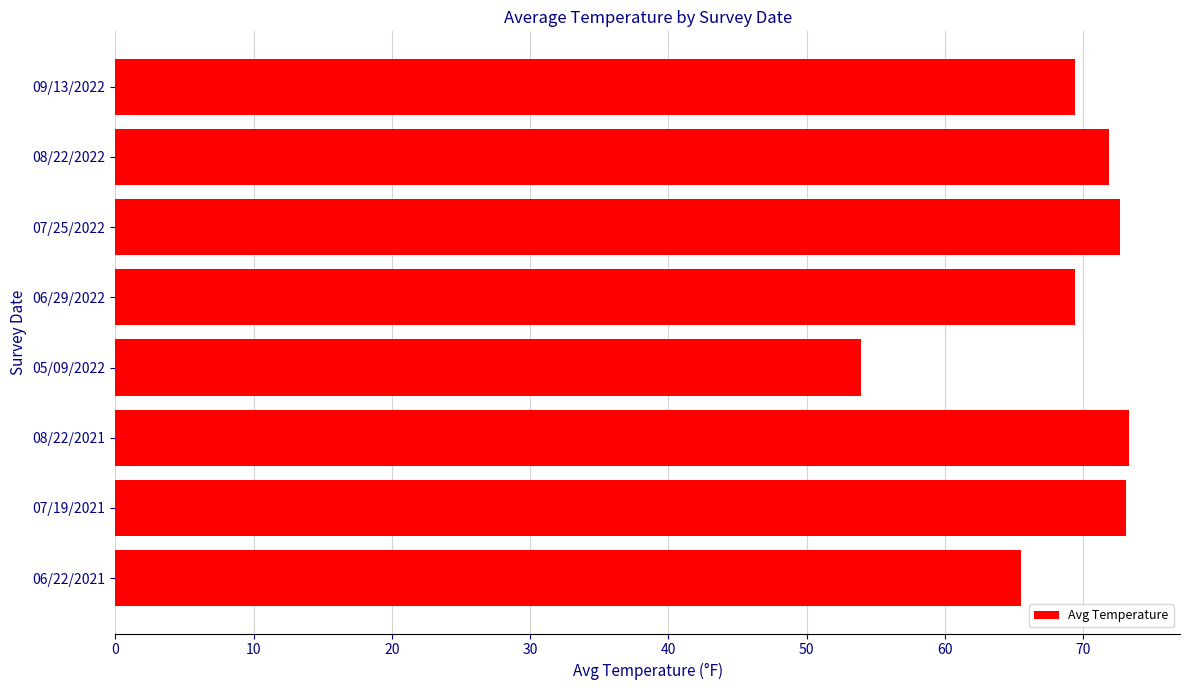

How many bars are there in total?

8